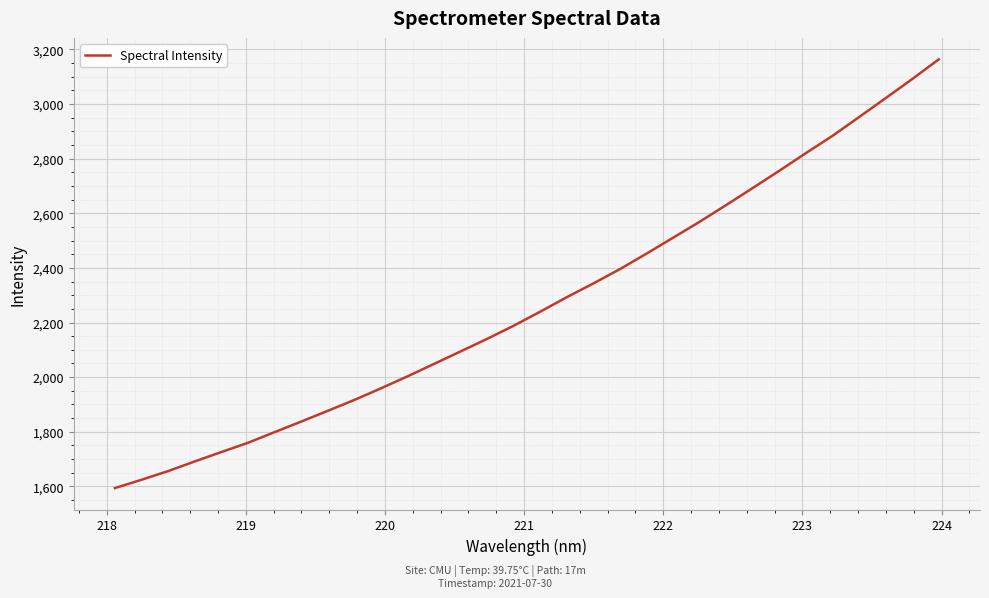

How many categories are shown in the chart?

32